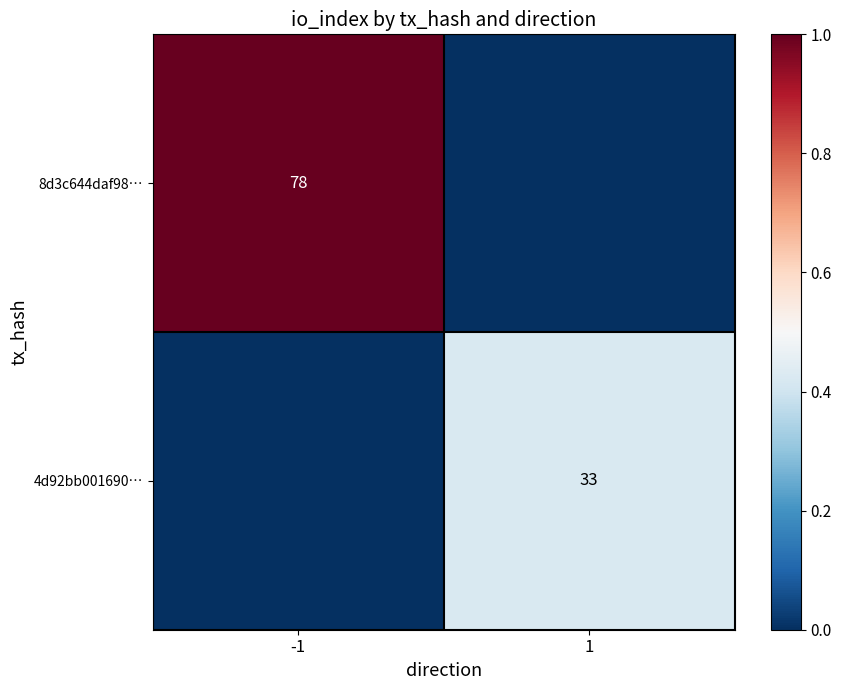

True or false: 8d3c644daf98… has a value of 78 at -1.

True